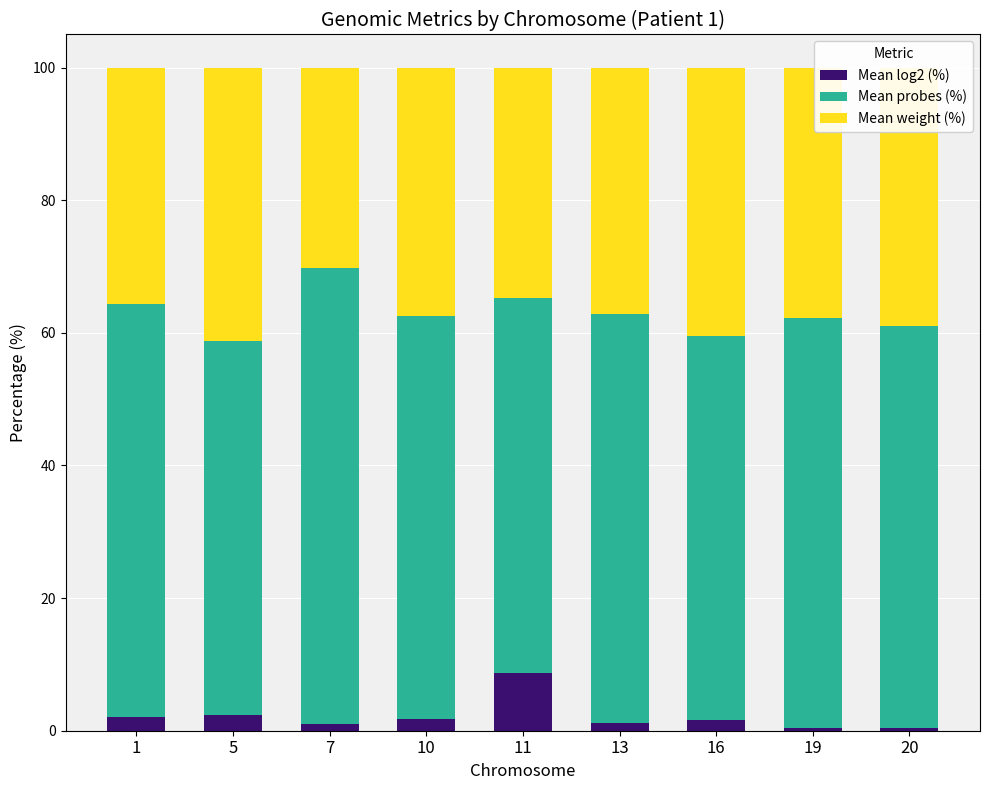

What is the maximum value for Mean log2 (%)?

8.7